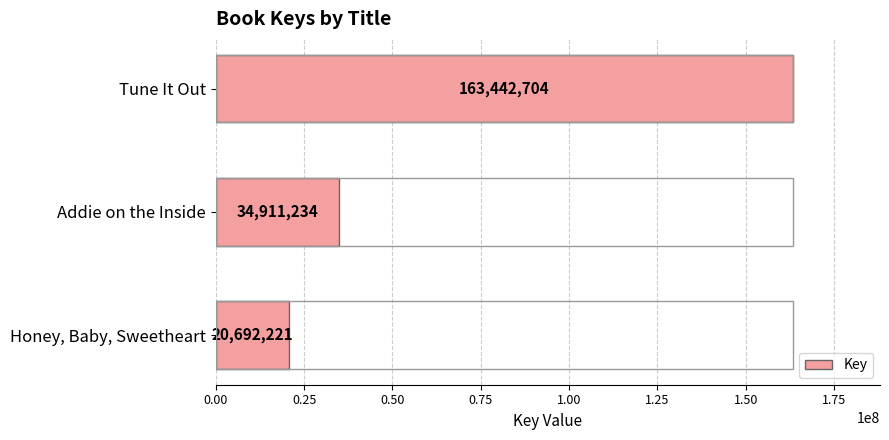

Between Addie on the Inside and Honey, Baby, Sweetheart, which is larger?

Addie on the Inside